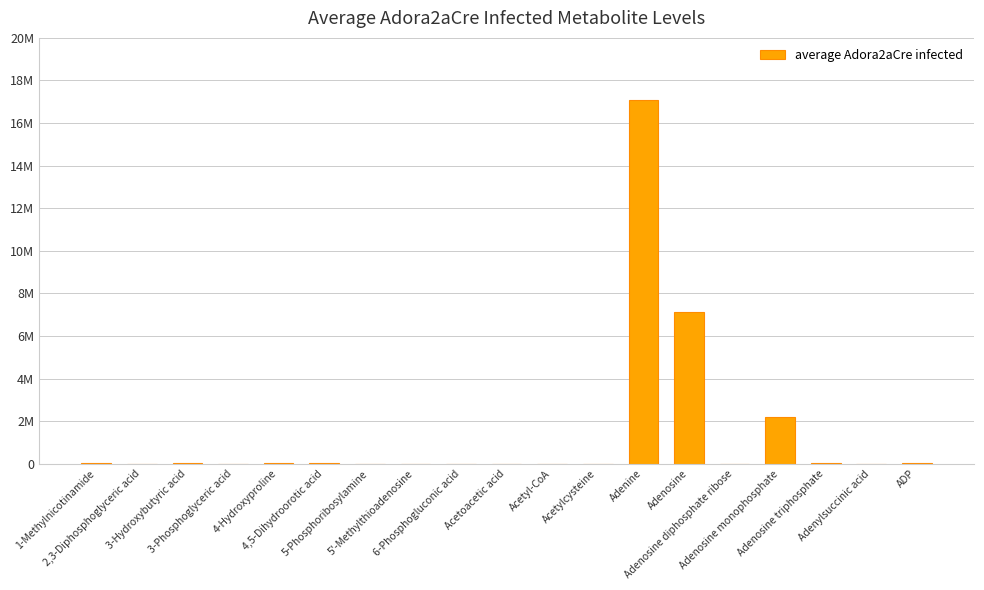

Are the bars horizontal?

No